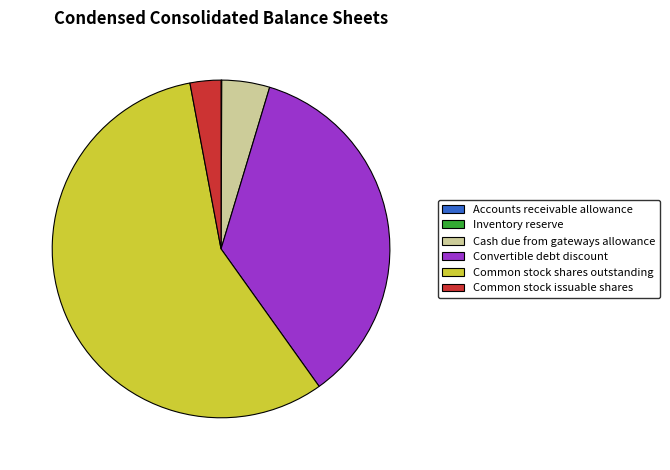

Which category has the biggest portion of the pie?

Common stock shares outstanding